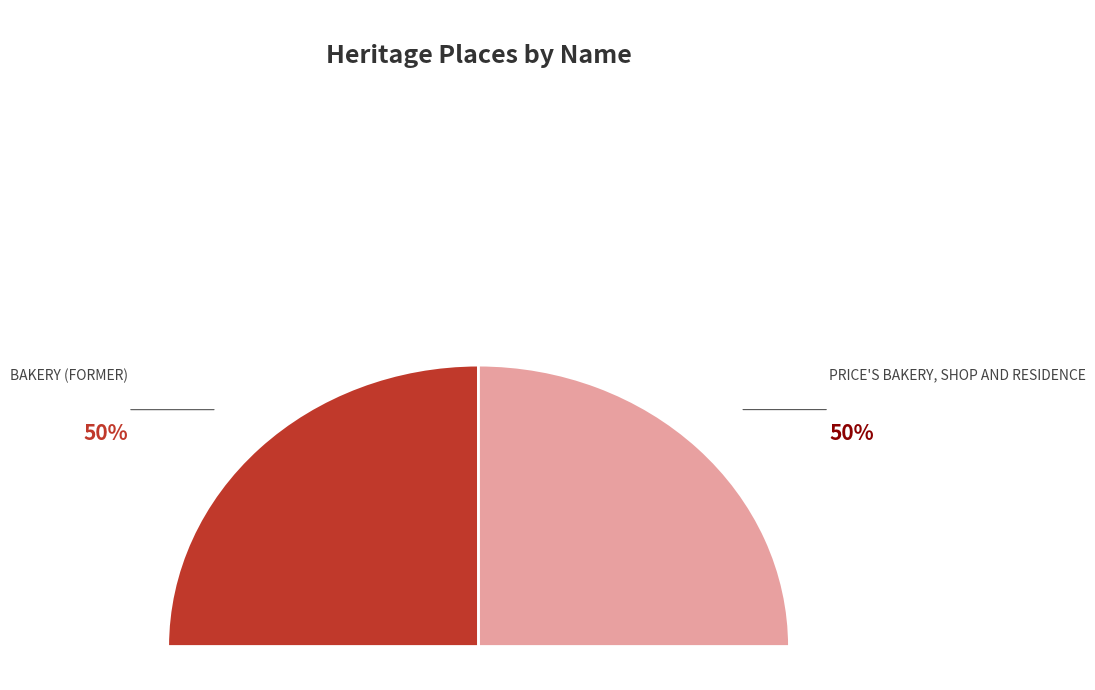

The PRICE'S BAKERY, SHOP AND RESIDENCE slice represents 50% of the pie. True or false?

True